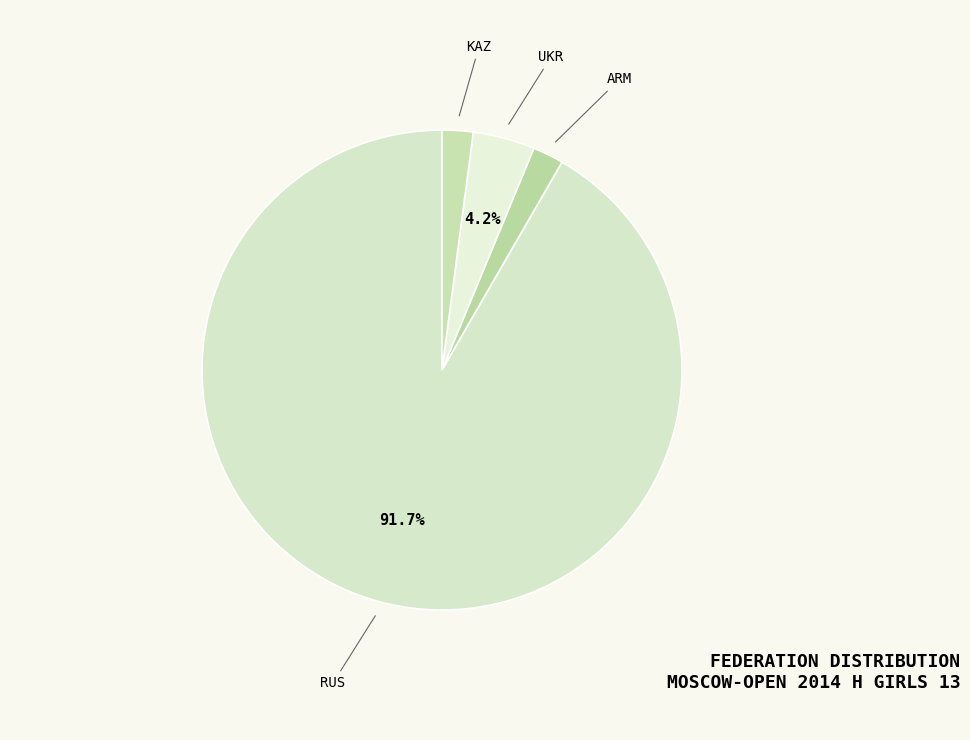

Which slice is the largest?

RUS